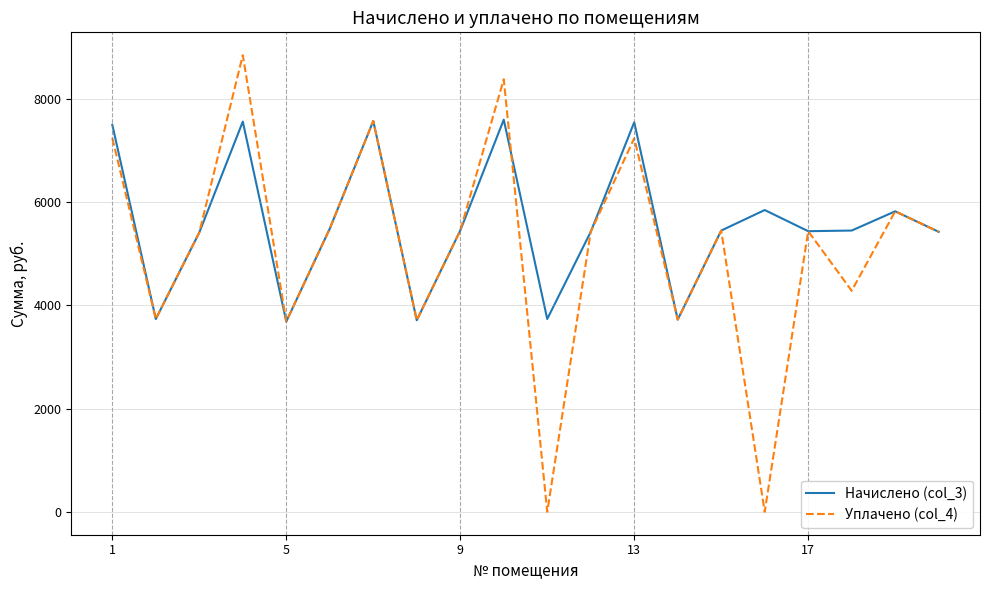

Which series has the largest total across all categories?

Начислено (col_3)